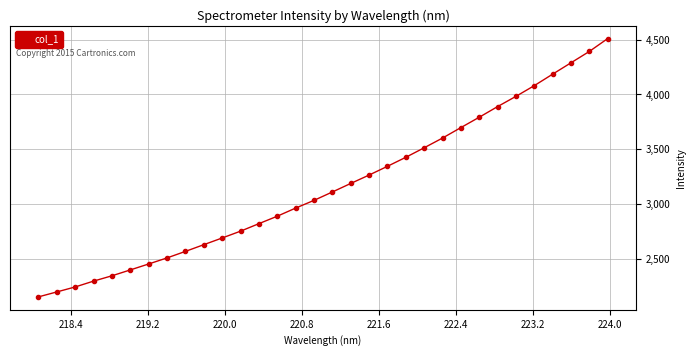

What is the maximum value shown in the chart?

4509.4